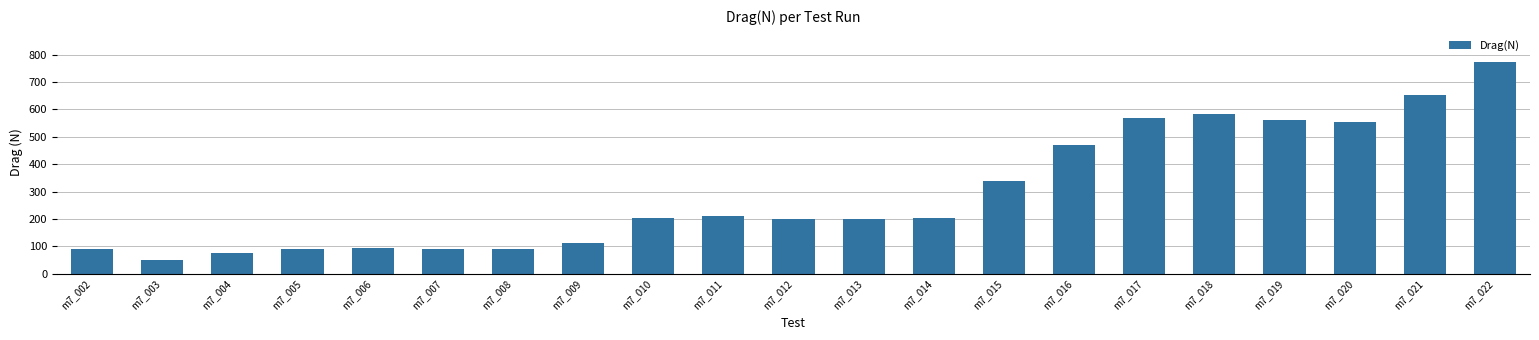

What is the average value?

296.1